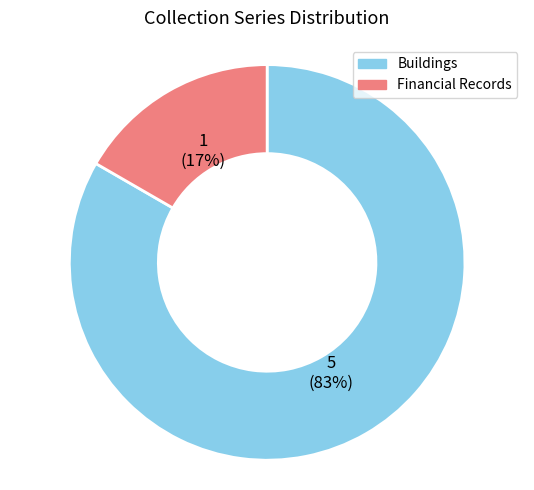

To the nearest percent, what is the average slice percentage?

50%